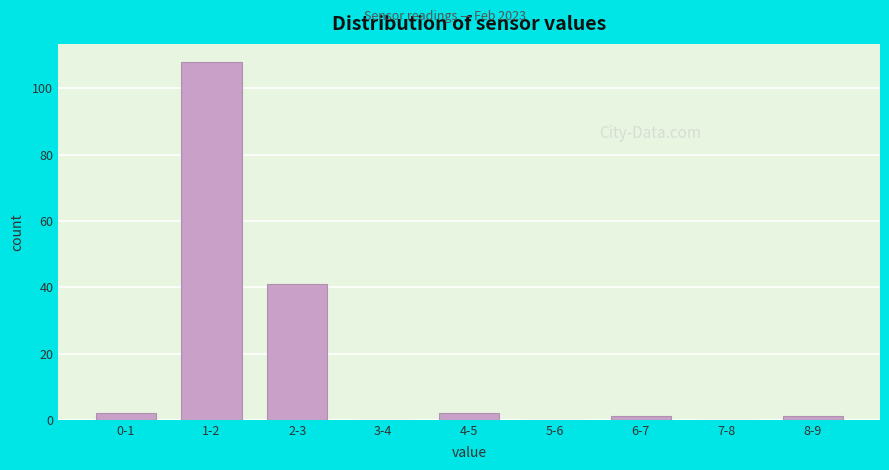

Reading left to right, extract all data points from this chart.

0-1=2	1-2=108	2-3=41	3-4=0	4-5=2	5-6=0	6-7=1	7-8=0	8-9=1